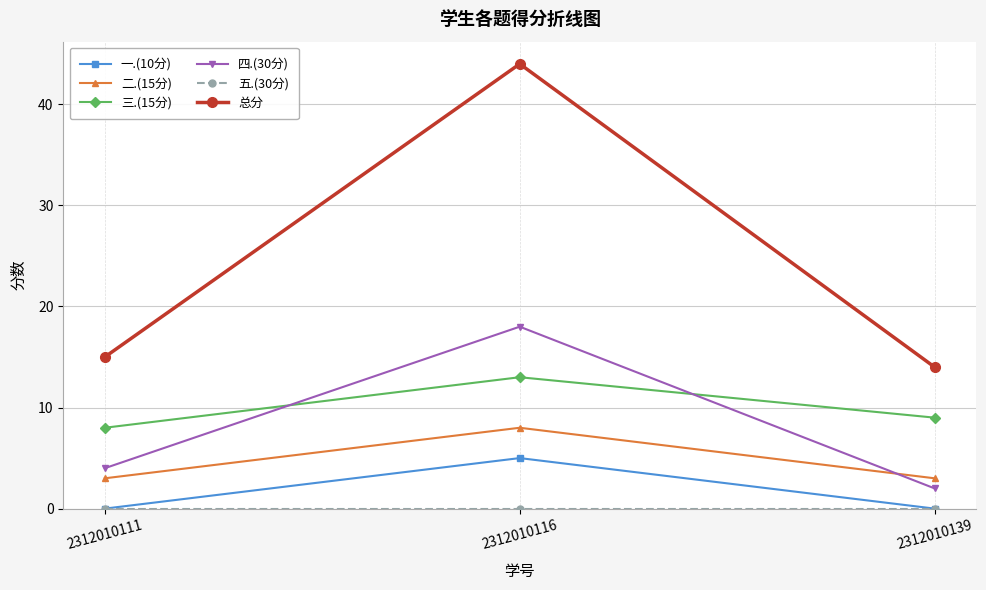

What is the approximate value of 三.(15分) at 2312010116?

13